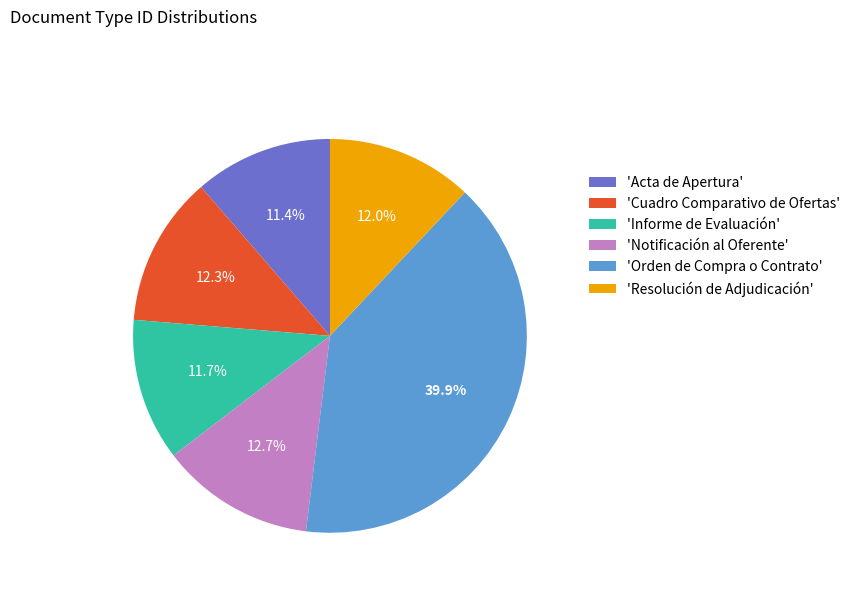

What portion of the pie excludes 'Informe de Evaluación'?

88.3%